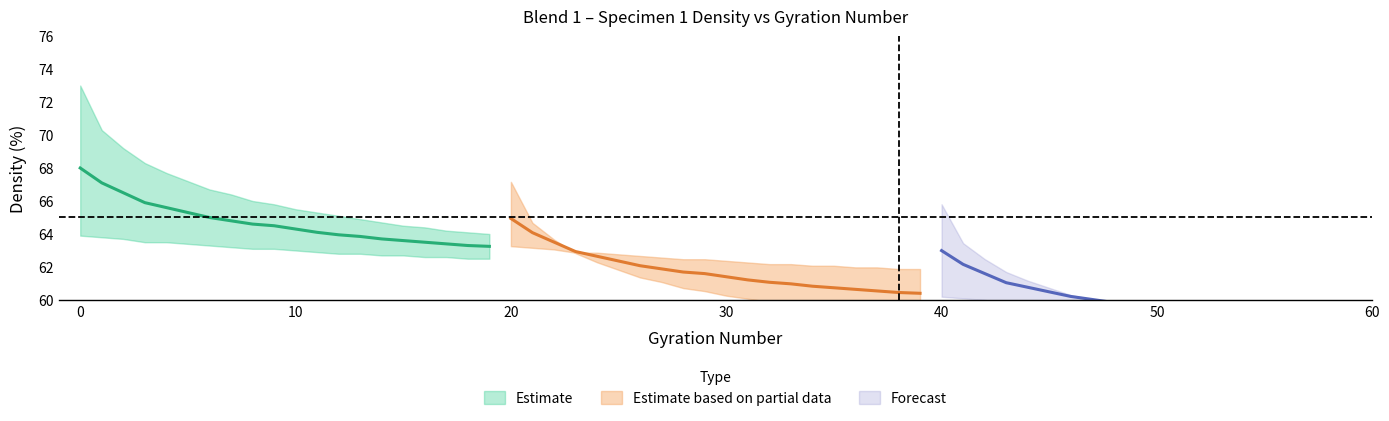

Does the chart display data point markers on the line(s)?

No